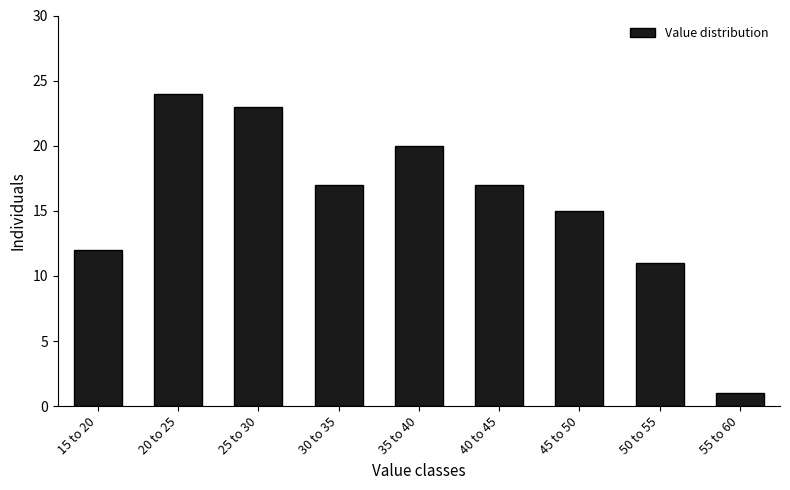

Reading left to right, extract all data points from this chart.

12	24	23	17	20	17	15	11	1